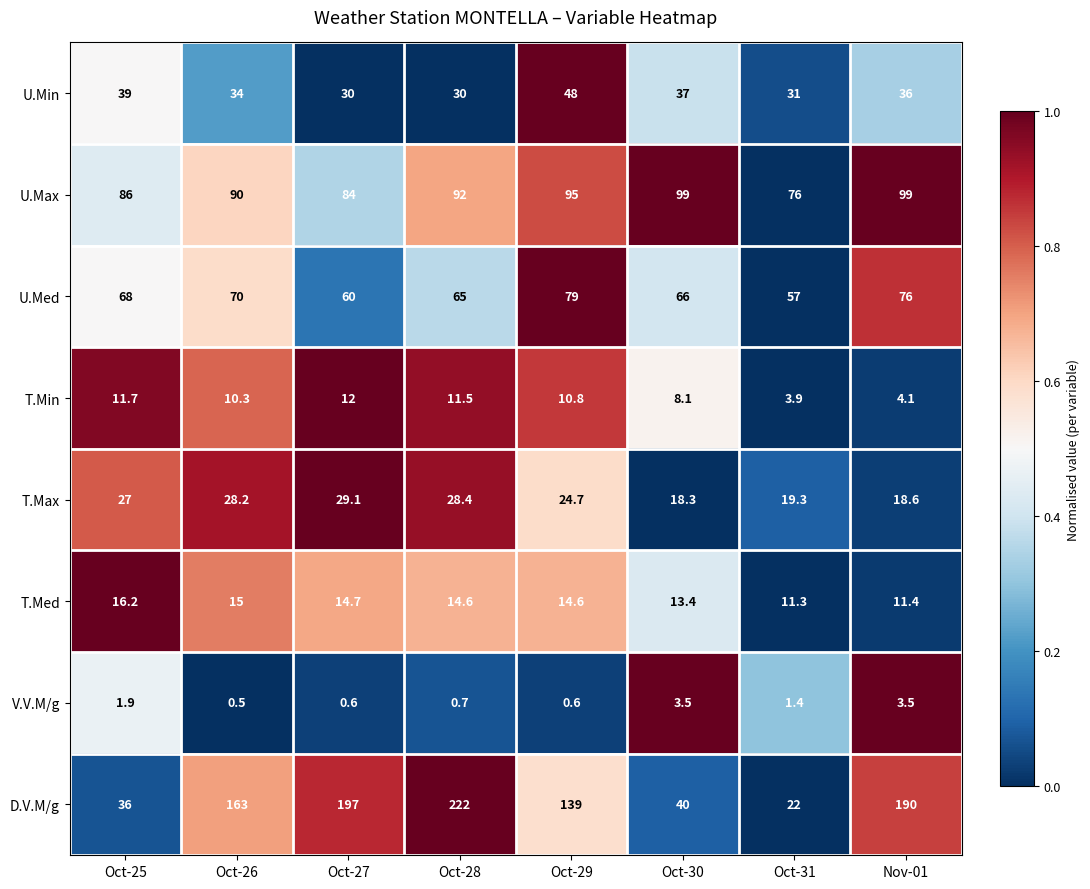

Is it true that U.Max equals 76.0 at Oct-31?

True